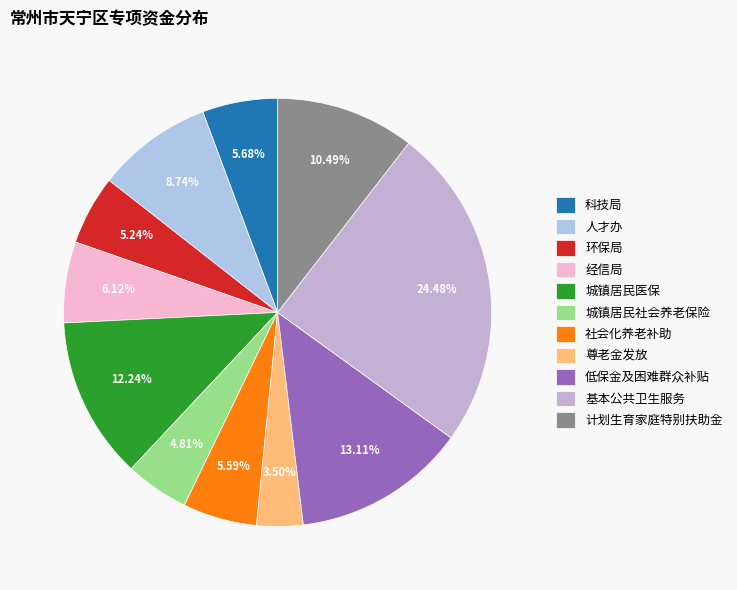

How many slices are in this pie chart?

11